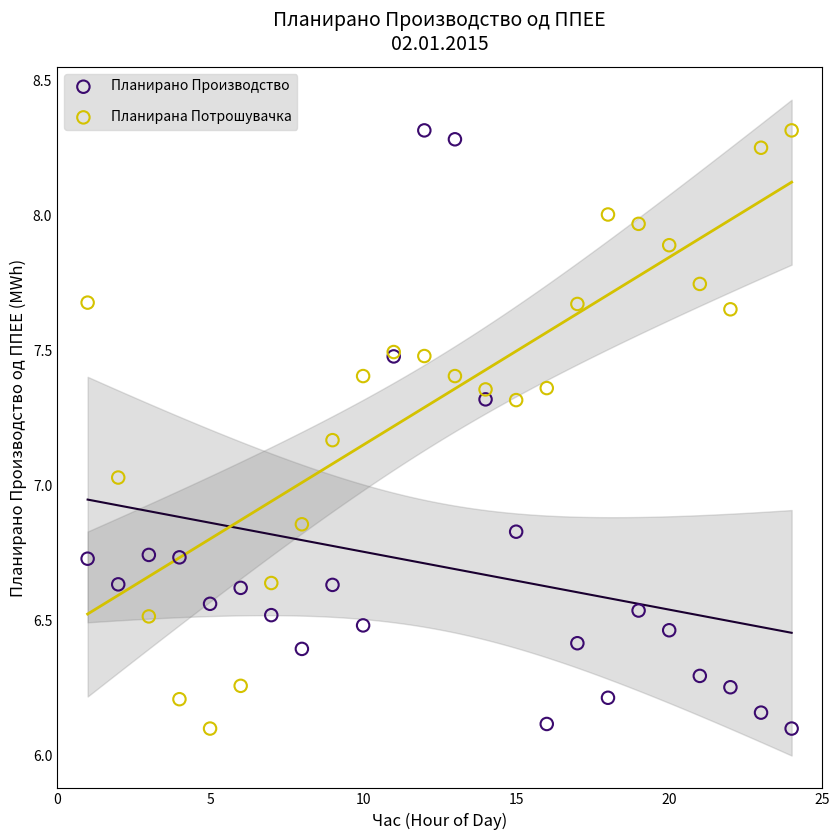

What is the X range (max minus min) for the scatter plot?

23.0